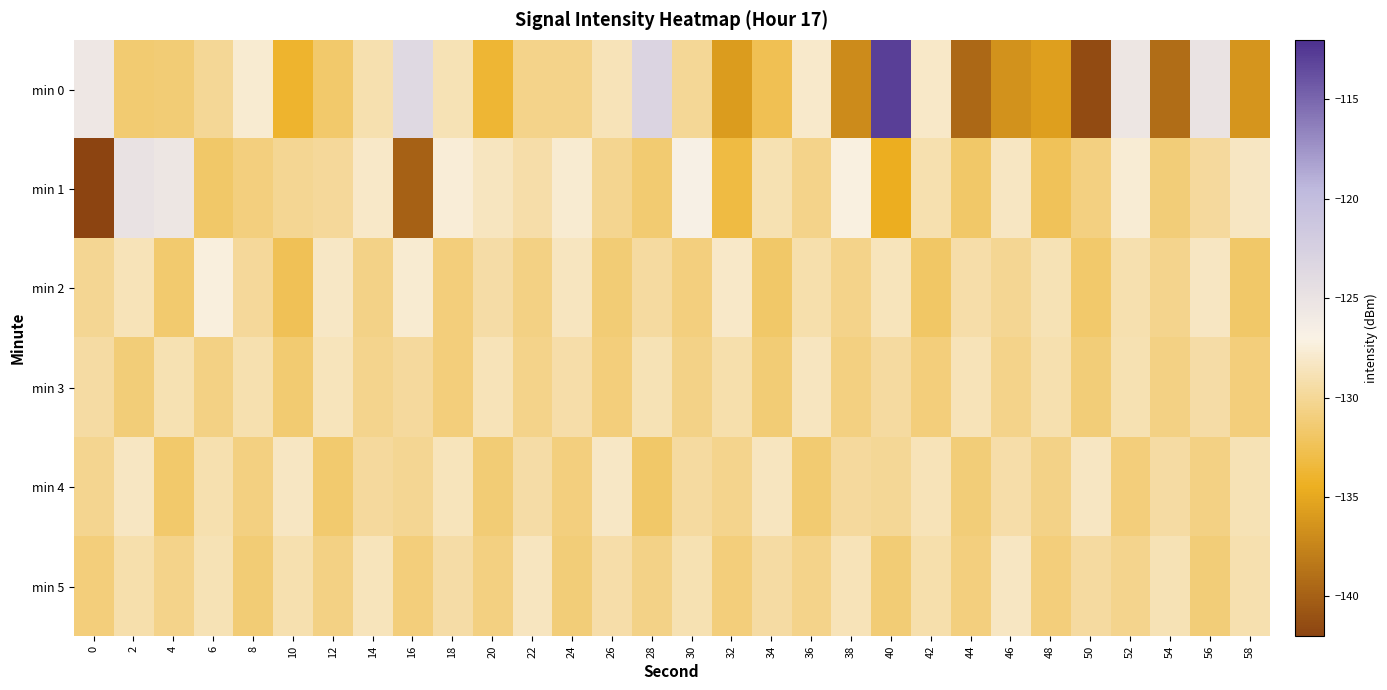

Reading left to right, transcribe all the data shown in this chart.

min 0: 0=-125.6	2=-131.4	4=-131.3	6=-129.9	8=-127.7	10=-134.0	12=-131.6	14=-129.0	16=-123.7	18=-128.8	20=-133.8	22=-130.5	24=-130.4	26=-128.7	28=-123.1	30=-129.9	32=-135.8	34=-132.6	36=-128.0	38=-137.1	40=-112.9	42=-128.1	44=-139.4	46=-136.5	48=-135.6	50=-141.5	52=-125.4	54=-139.1	56=-125.0	58=-136.3
min 1: 0=-142.3	2=-124.9	4=-125.4	6=-131.7	8=-130.9	10=-130.1	12=-129.8	14=-128.1	16=-140.0	18=-127.6	20=-128.5	22=-129.3	24=-127.8	26=-130.2	28=-131.4	30=-126.7	32=-133.1	34=-128.9	36=-130.5	38=-127.2	40=-134.6	42=-129.1	44=-131.7	46=-128.4	48=-132.3	50=-130.8	52=-127.6	54=-131.2	56=-129.7	58=-128.3
min 2: 0=-130.1	2=-128.7	4=-131.5	6=-127.3	8=-129.9	10=-132.4	12=-128.2	14=-130.6	16=-127.8	18=-131.1	20=-129.4	22=-130.7	24=-128.5	26=-131.3	28=-129.6	30=-130.9	32=-128.1	34=-131.7	36=-129.2	38=-130.4	40=-128.6	42=-131.9	44=-129.3	46=-130.1	48=-128.8	50=-131.6	52=-129.0	54=-130.3	56=-128.4	58=-131.8
min 3: 0=-129.5	2=-131.2	4=-128.9	6=-130.7	8=-129.1	10=-131.4	12=-128.6	14=-130.3	16=-129.8	18=-131.0	20=-128.7	22=-130.5	24=-129.3	26=-131.1	28=-128.8	30=-130.6	32=-129.2	34=-131.3	36=-128.5	38=-130.8	40=-129.6	42=-131.0	44=-128.7	46=-130.4	48=-129.1	50=-131.2	52=-128.9	54=-130.7	56=-129.4	58=-131.0
min 4: 0=-130.2	2=-128.4	4=-131.6	6=-129.1	8=-130.8	10=-128.3	12=-131.5	14=-129.7	16=-130.1	18=-128.6	20=-131.3	22=-129.4	24=-130.9	26=-128.2	28=-131.7	30=-129.6	32=-130.3	34=-128.5	36=-131.4	38=-129.8	40=-130.0	42=-128.7	44=-131.2	46=-129.3	48=-130.6	50=-128.4	52=-131.1	54=-129.5	56=-130.7	58=-128.8
min 5: 0=-131.0	2=-129.2	4=-130.5	6=-128.8	8=-131.3	10=-129.1	12=-130.7	14=-128.6	16=-131.1	18=-129.4	20=-130.8	22=-128.5	24=-131.2	26=-129.3	28=-130.6	30=-128.9	32=-131.0	34=-129.5	36=-130.4	38=-128.7	40=-131.3	42=-129.2	44=-130.9	46=-128.4	48=-131.1	50=-129.6	52=-130.3	54=-128.8	56=-131.2	58=-129.0